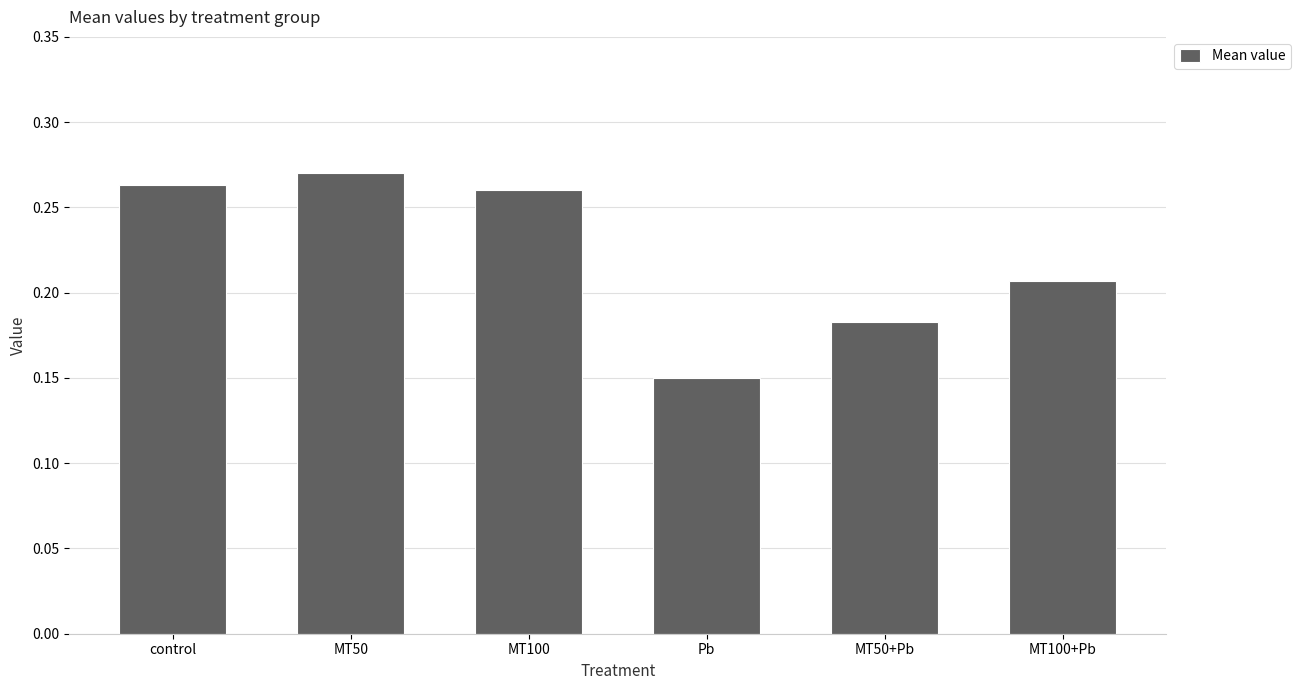

Where is the data nearest to the value 0?

Pb